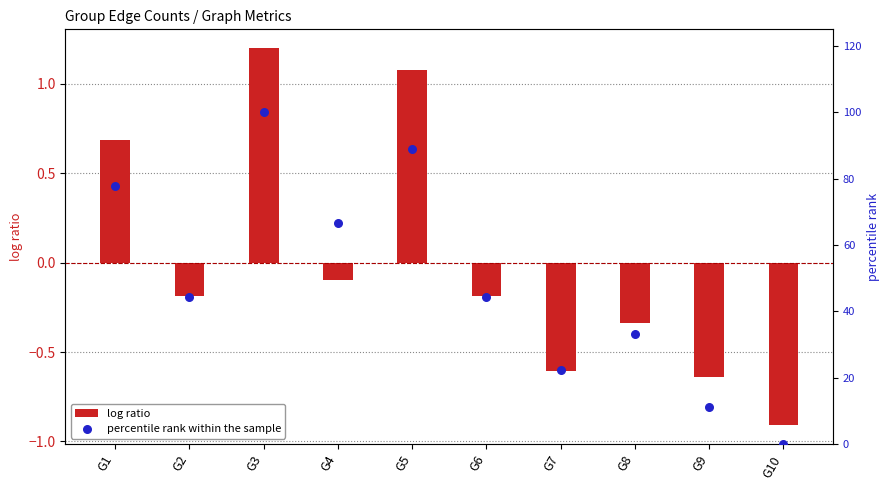

What is the total value across all series at G8?

33.0